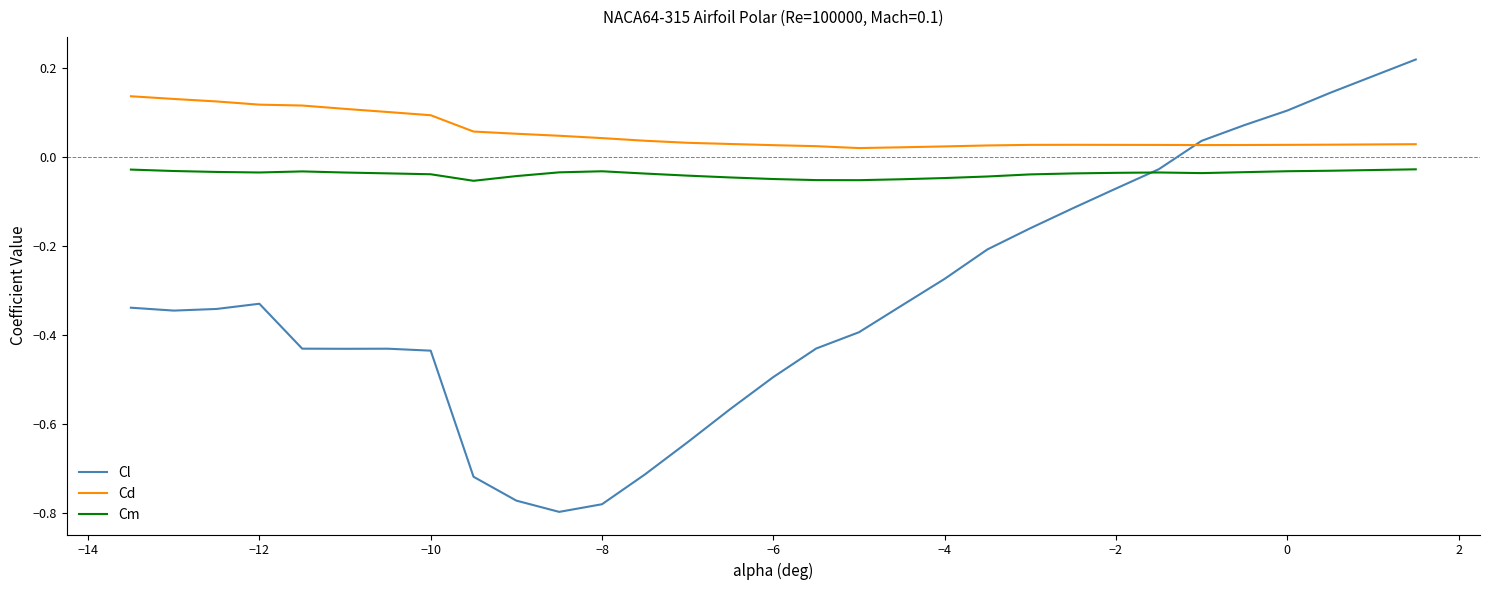

True or false: Cm and Cd cross at least once.

False